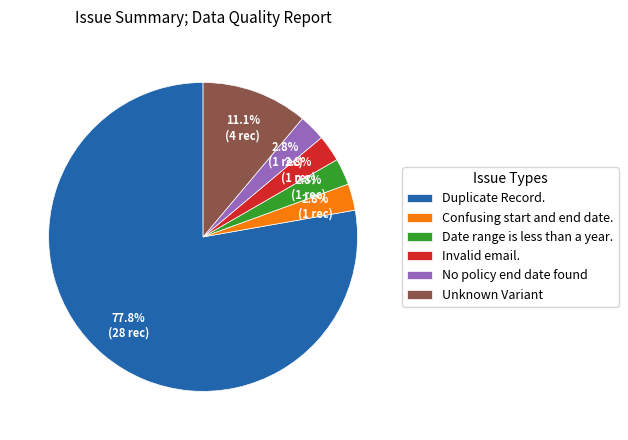

What percentage is NOT represented by Unknown Variant?

88.9%